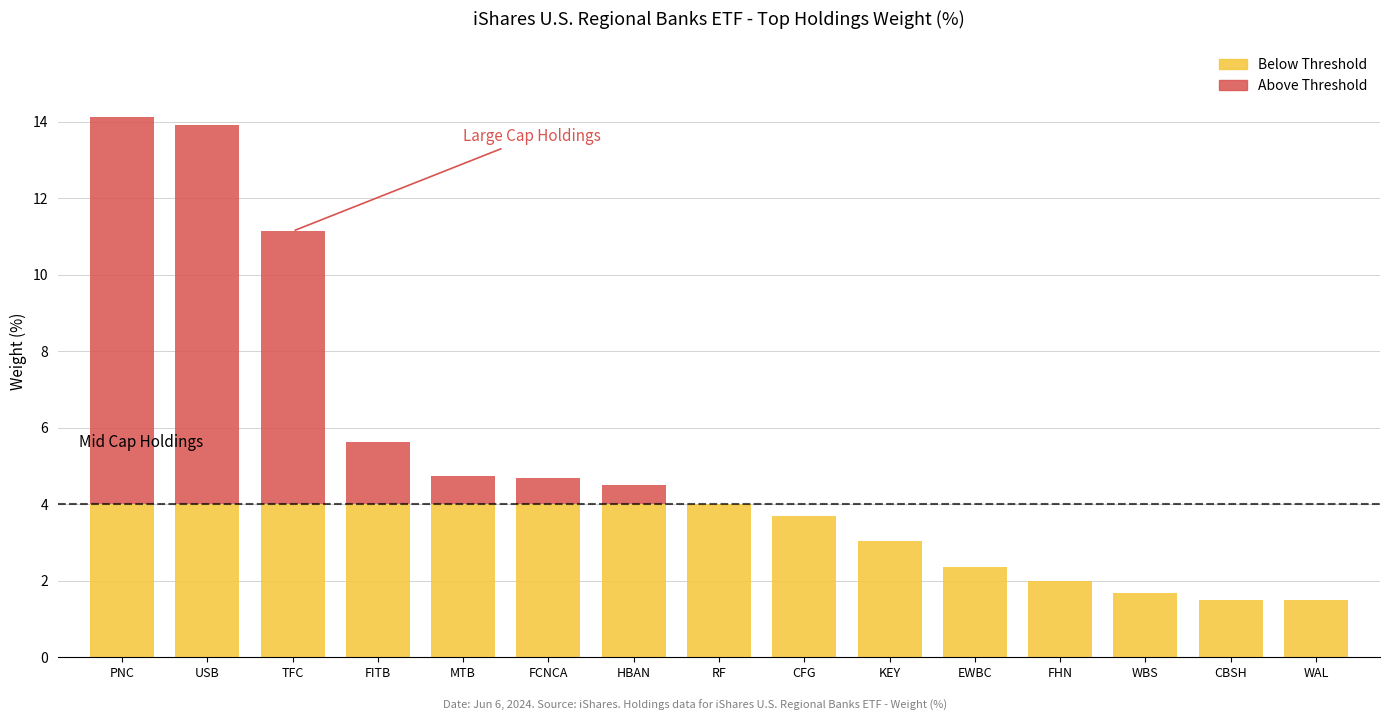

What is the total value across all series at PNC?

14.1